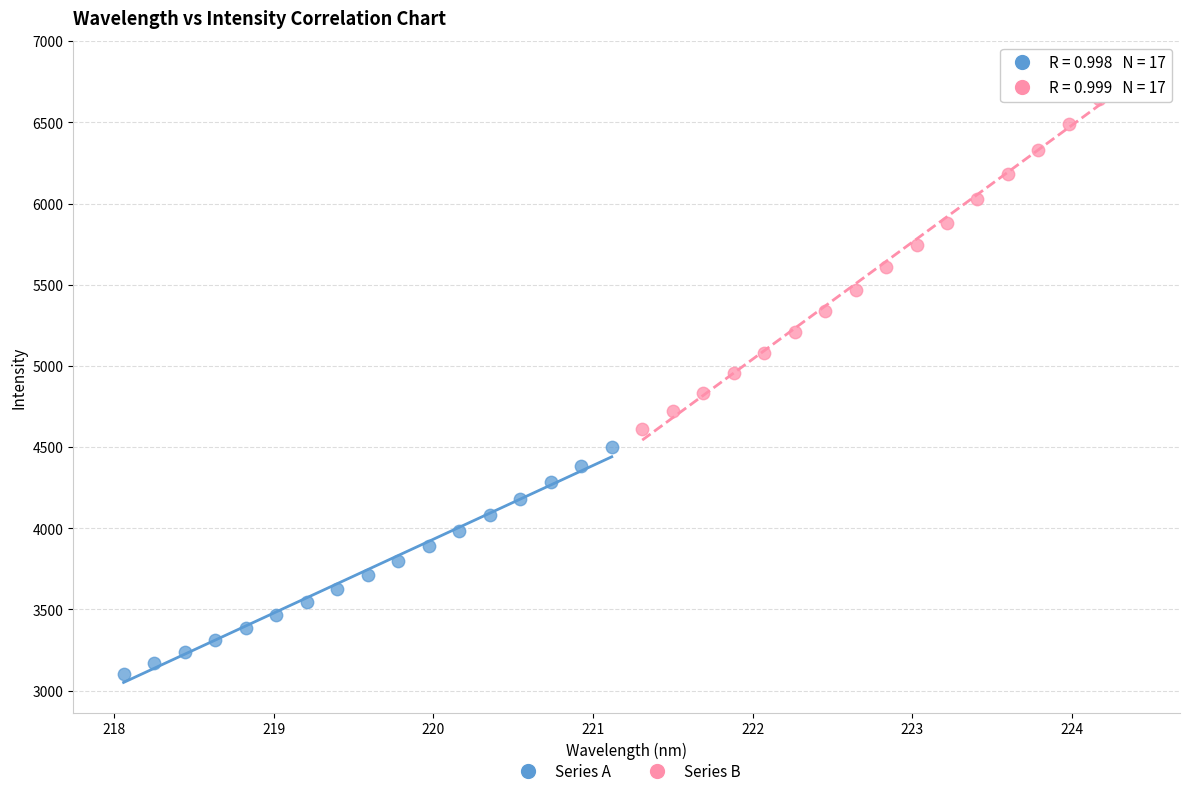

Which series contains the lowest Y value?

Series A